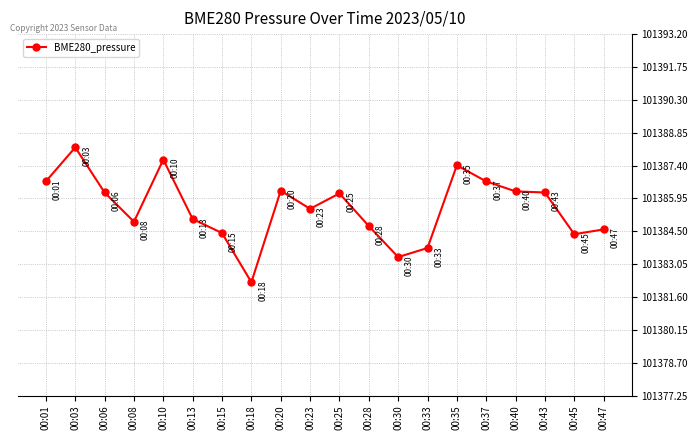

At which label does the data first exceed 101386?

00:01